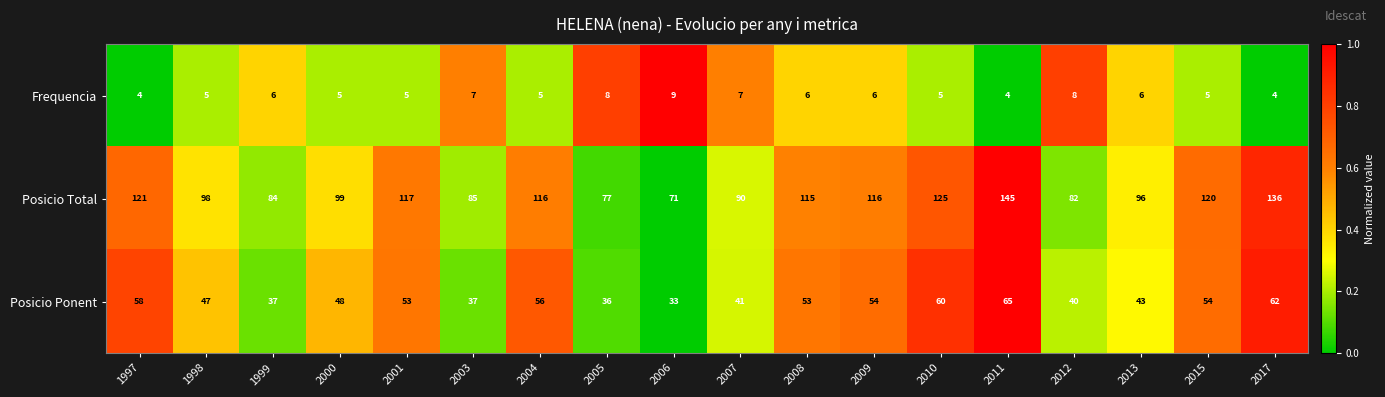

What is the lowest value of the Posicio Ponent series?

33